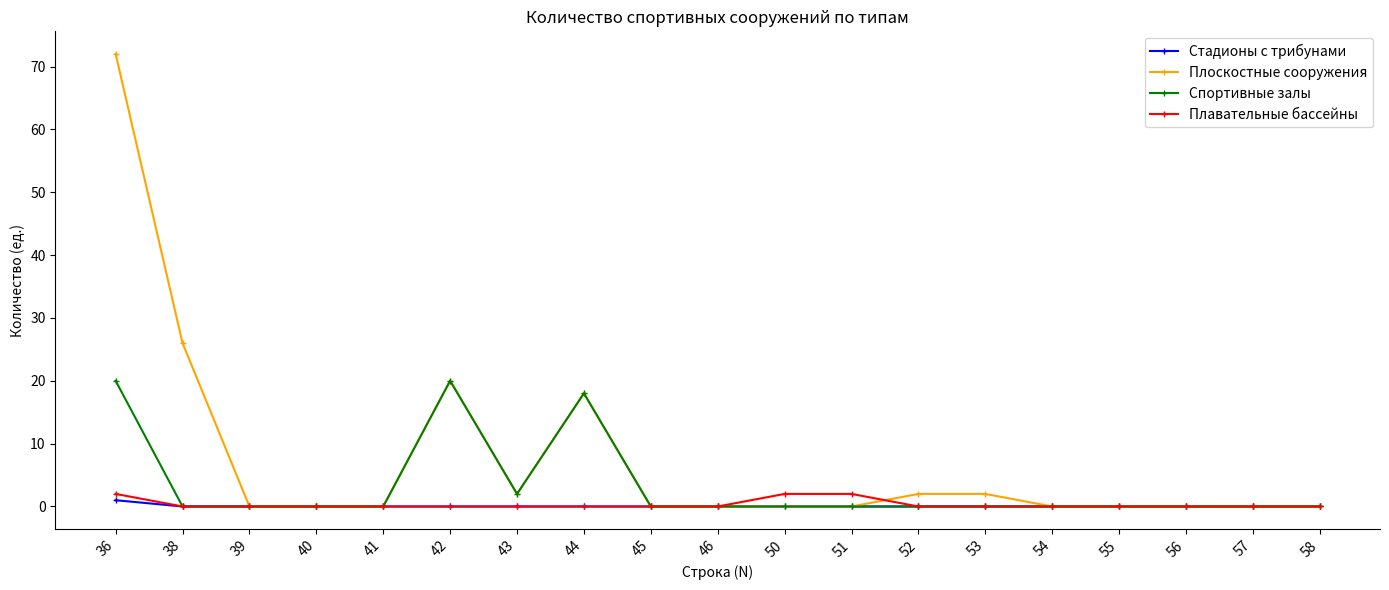

At which category does the chart reach its peak across all series?

36